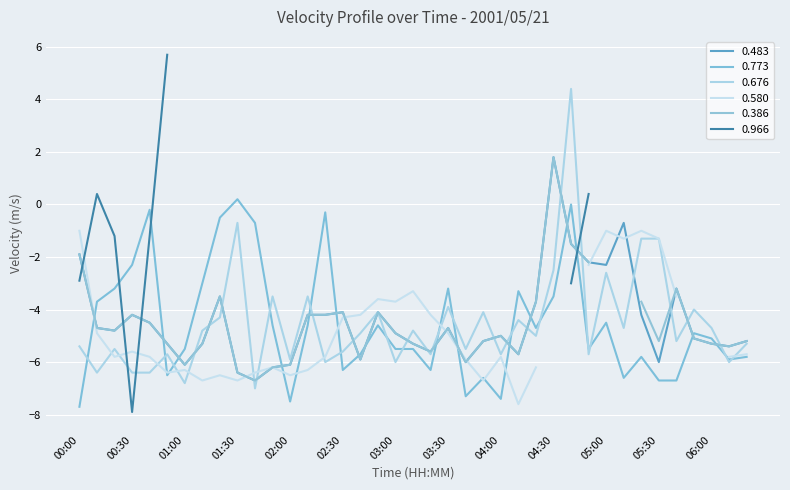

How many values in 0.773 are below zero?

37